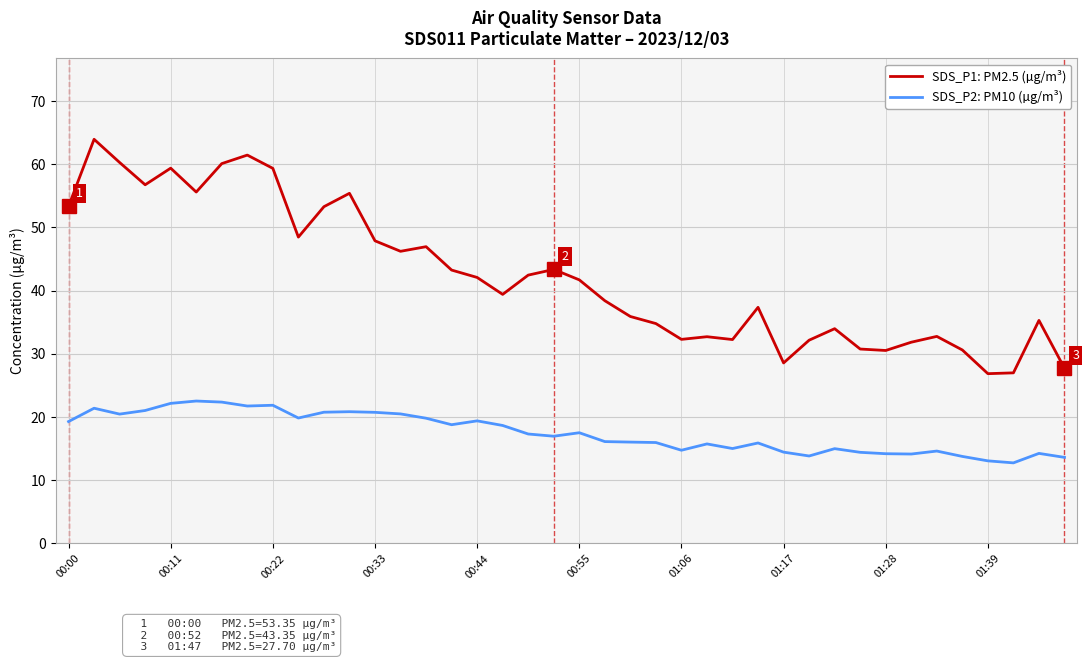

Which series has the widest spread of values?

SDS_P1: PM2.5 (µg/m³)